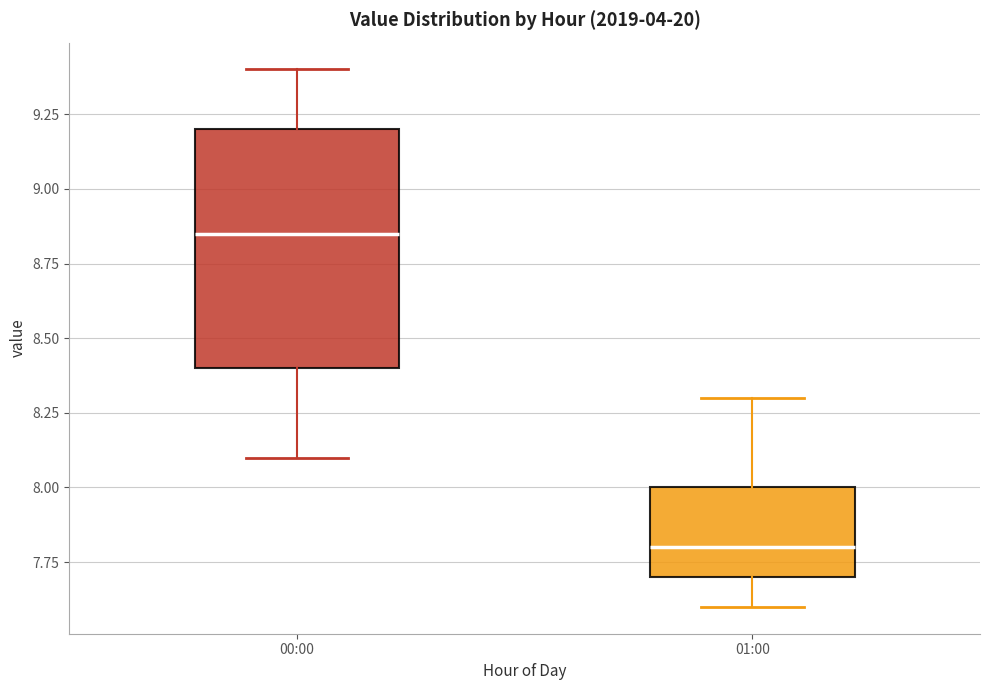

Which box is the tallest, from its lower edge to its upper edge?

00:00